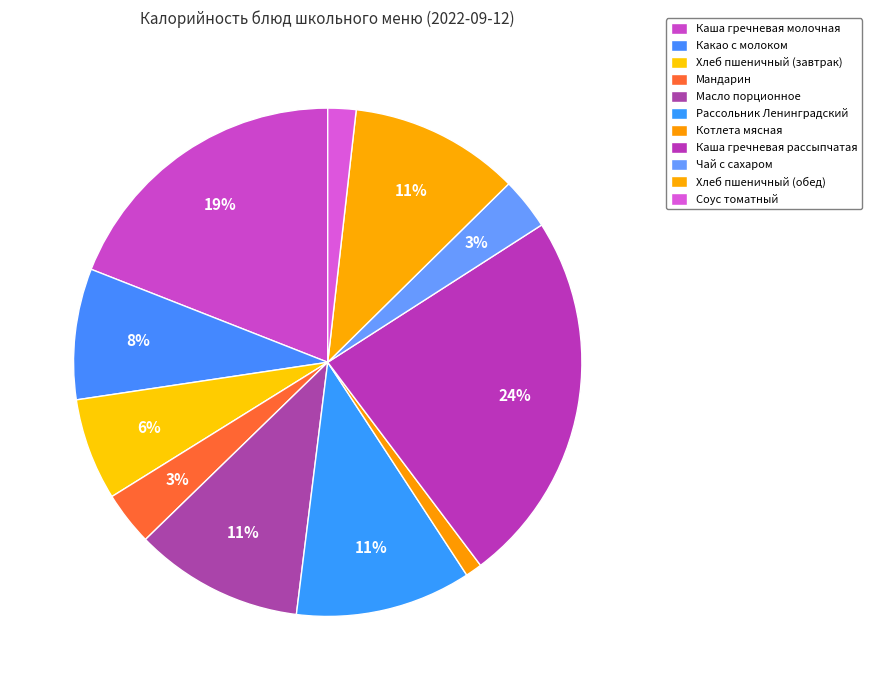

To the nearest percent, what is the difference between the largest and smallest slice percentages?

23%